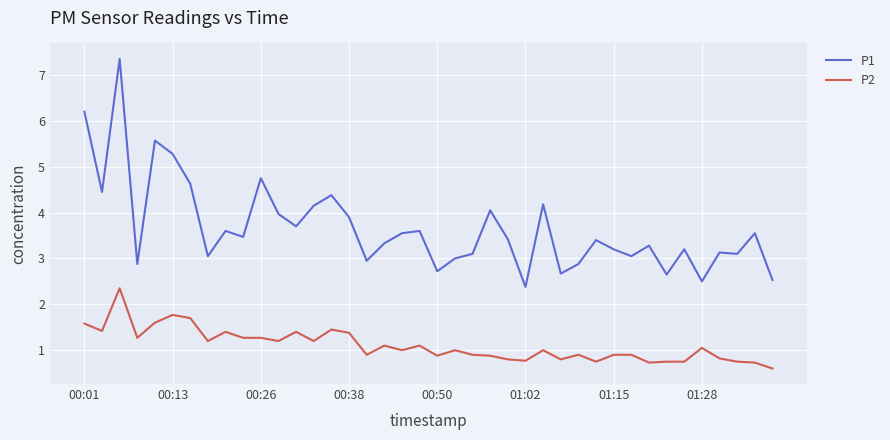

Which series has the widest spread of values?

P1